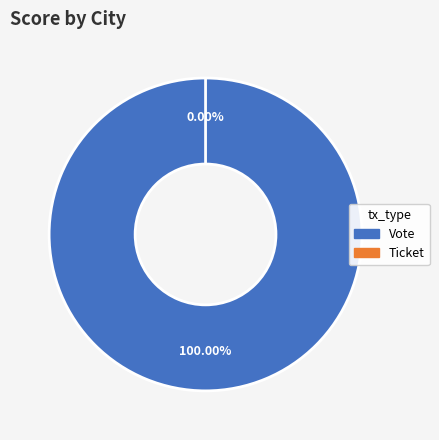

Does Vote (io_index=1) represent more than half of the total?

Yes